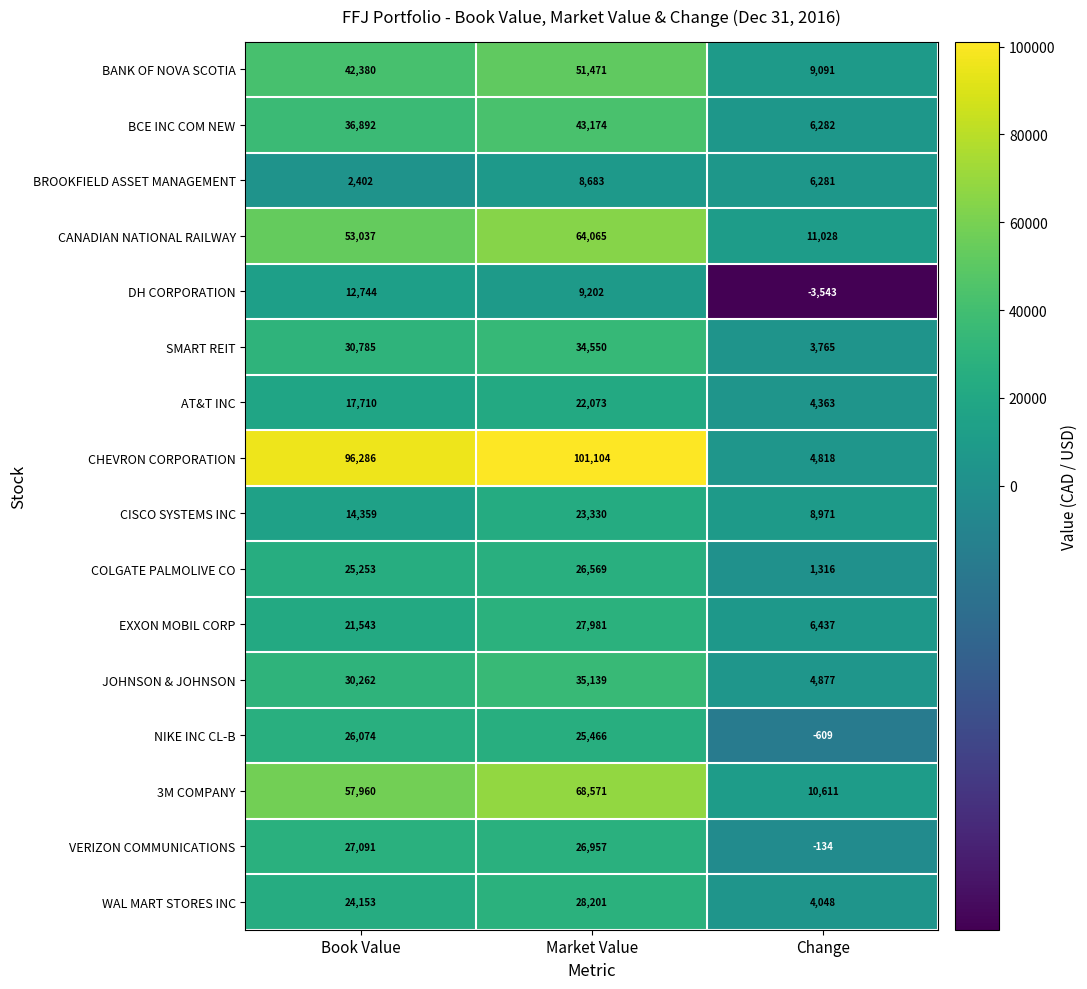

What is the total value across all series at Change?

77602